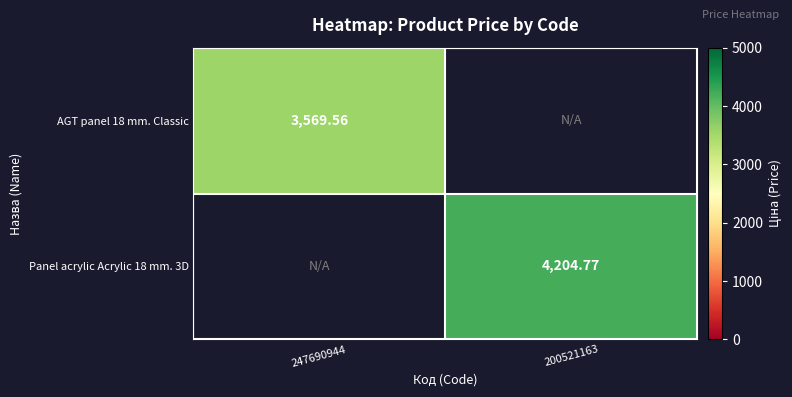

Between 247690944 and 200521163, which is larger?

200521163